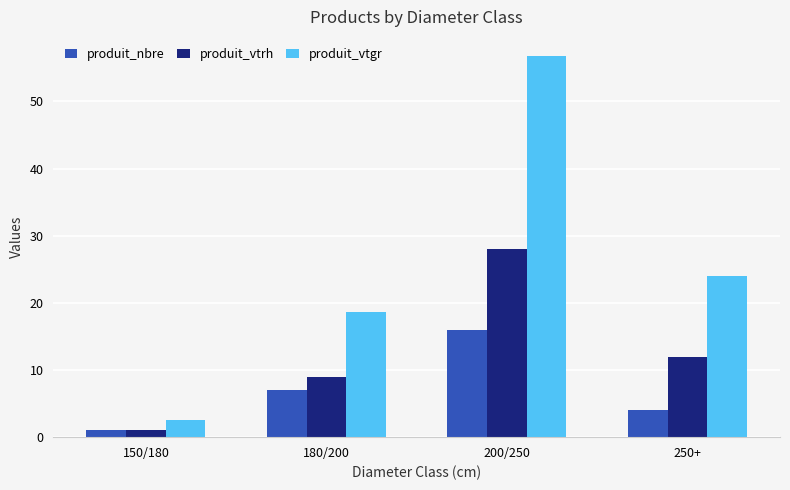

What are all the series names shown in the legend?

produit_nbre, produit_vtrh, produit_vtgr